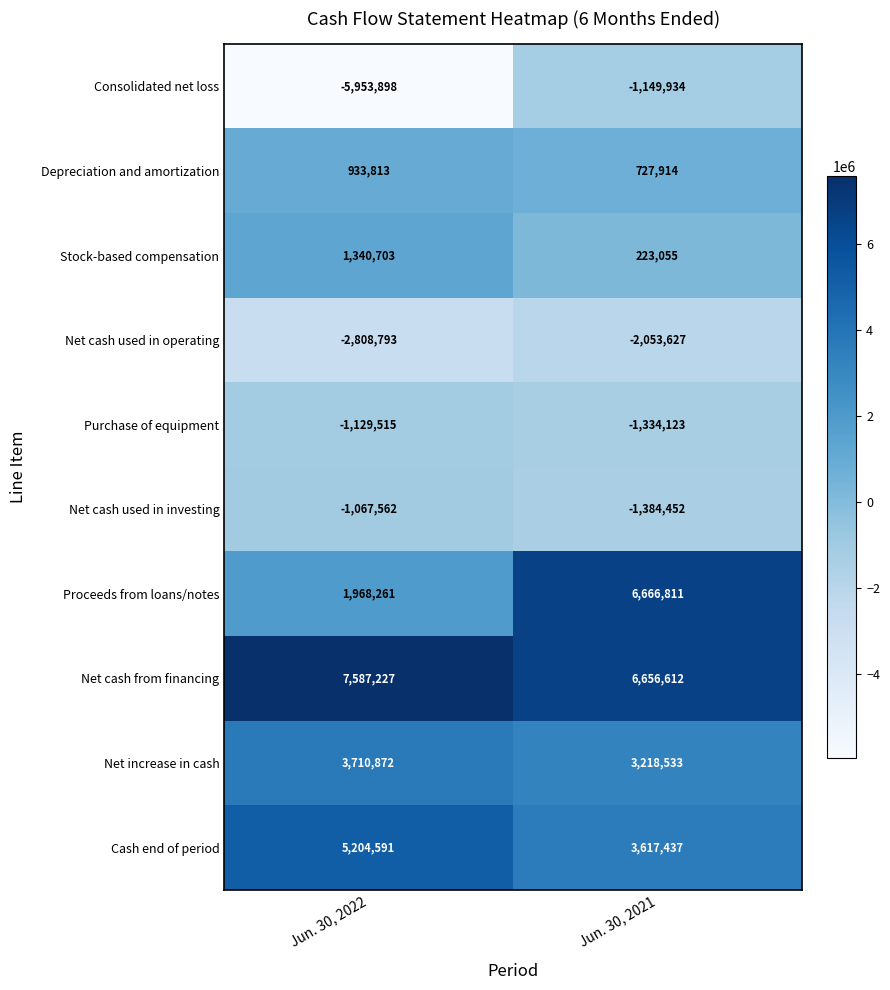

What is the difference between the maximum and minimum values in the Stock-based compensation series?

1117648